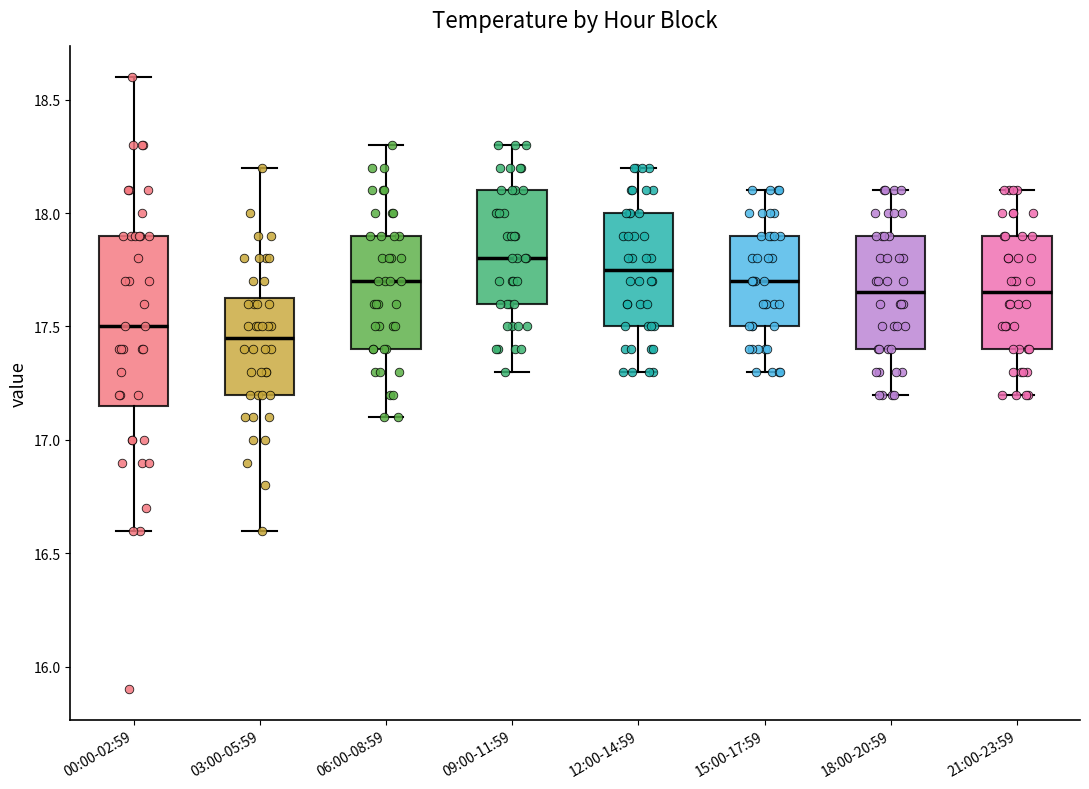

Reading left to right, read every box against the y-axis: the position of its median line, the range the box covers, and the ends of its whiskers. The values are not printed on the chart, so give them approximately, as read against the axis.

00:00-02:59: median 17.50, box 17.15 to 17.90, whiskers 16.60 to 18.60
03:00-05:59: median 17.45, box 17.20 to 17.65, whiskers 16.60 to 18.20
06:00-08:59: median 17.70, box 17.40 to 17.90, whiskers 17.10 to 18.30
09:00-11:59: median 17.80, box 17.60 to 18.10, whiskers 17.30 to 18.30
12:00-14:59: median 17.75, box 17.50 to 18.00, whiskers 17.30 to 18.20
15:00-17:59: median 17.70, box 17.50 to 17.90, whiskers 17.30 to 18.10
18:00-20:59: median 17.65, box 17.40 to 17.90, whiskers 17.20 to 18.10
21:00-23:59: median 17.65, box 17.40 to 17.90, whiskers 17.20 to 18.10